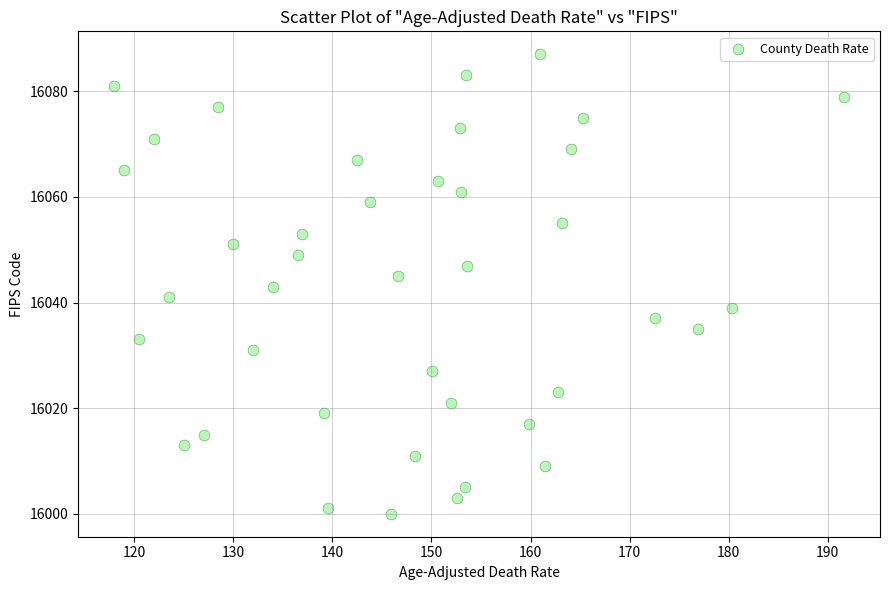

What is the range of Y values (max minus min)?

87